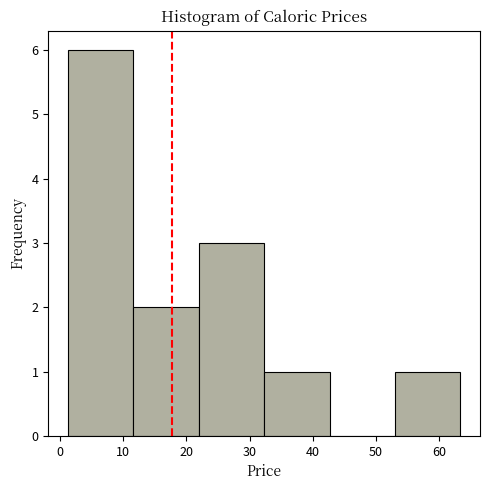

Reading left to right, transcribe this chart: for each bar, give the range it covers on the x-axis and its height. Neither the bar edges nor the heights are printed on the chart, so give them approximately, as read against the axes.

1 to 12: 6
12 to 22: 2
22 to 32: 3
32 to 43: 1
43 to 53: 0
53 to 63: 1